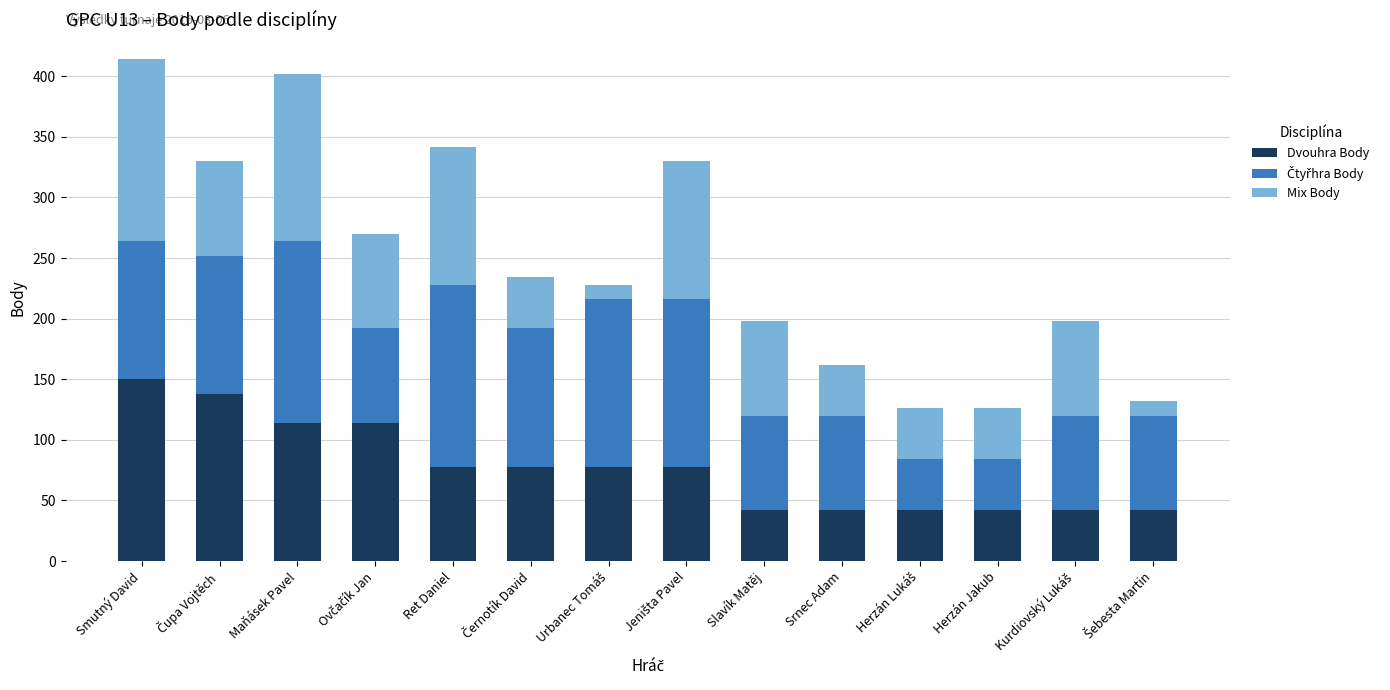

What is the total value across all series at Herzán Jakub?

126